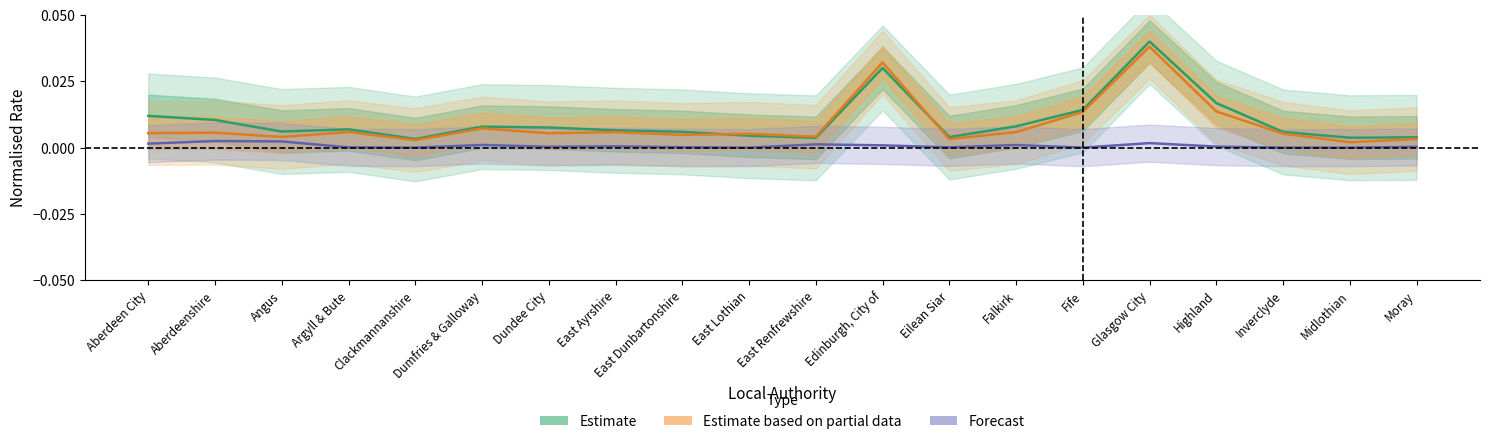

Is this an area chart (filled region under the line)?

No